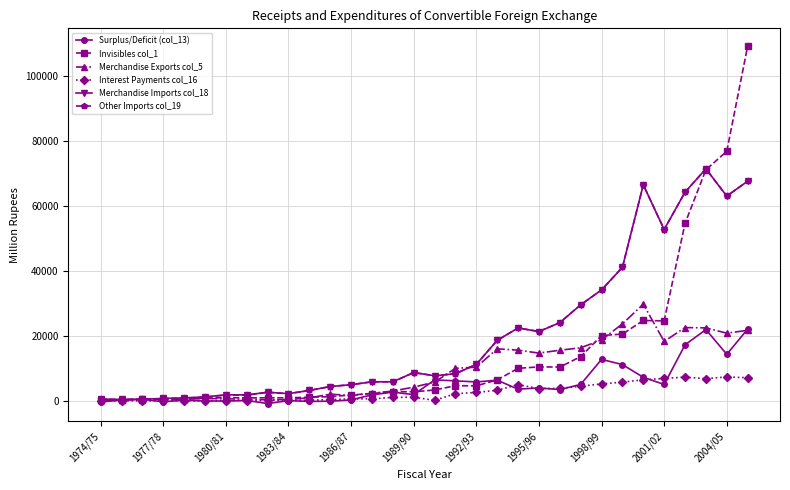

What is the minimum value for Interest Payments col_16?

12.3